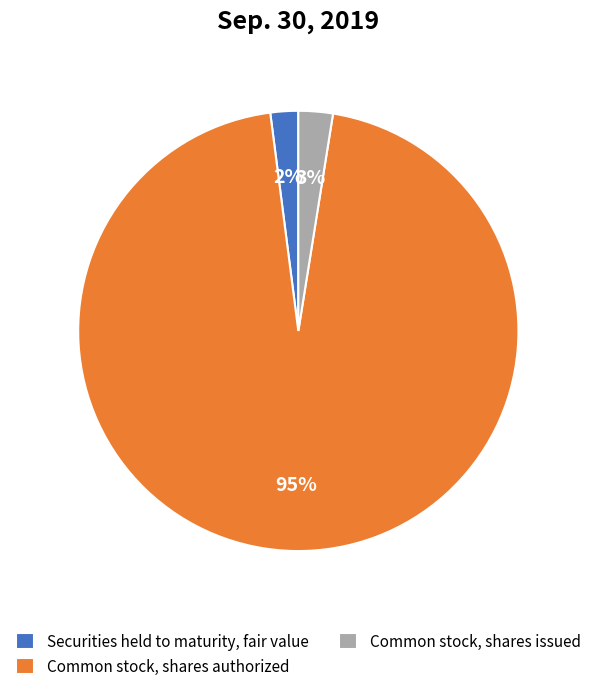

What is the majority slice?

Common stock, shares authorized